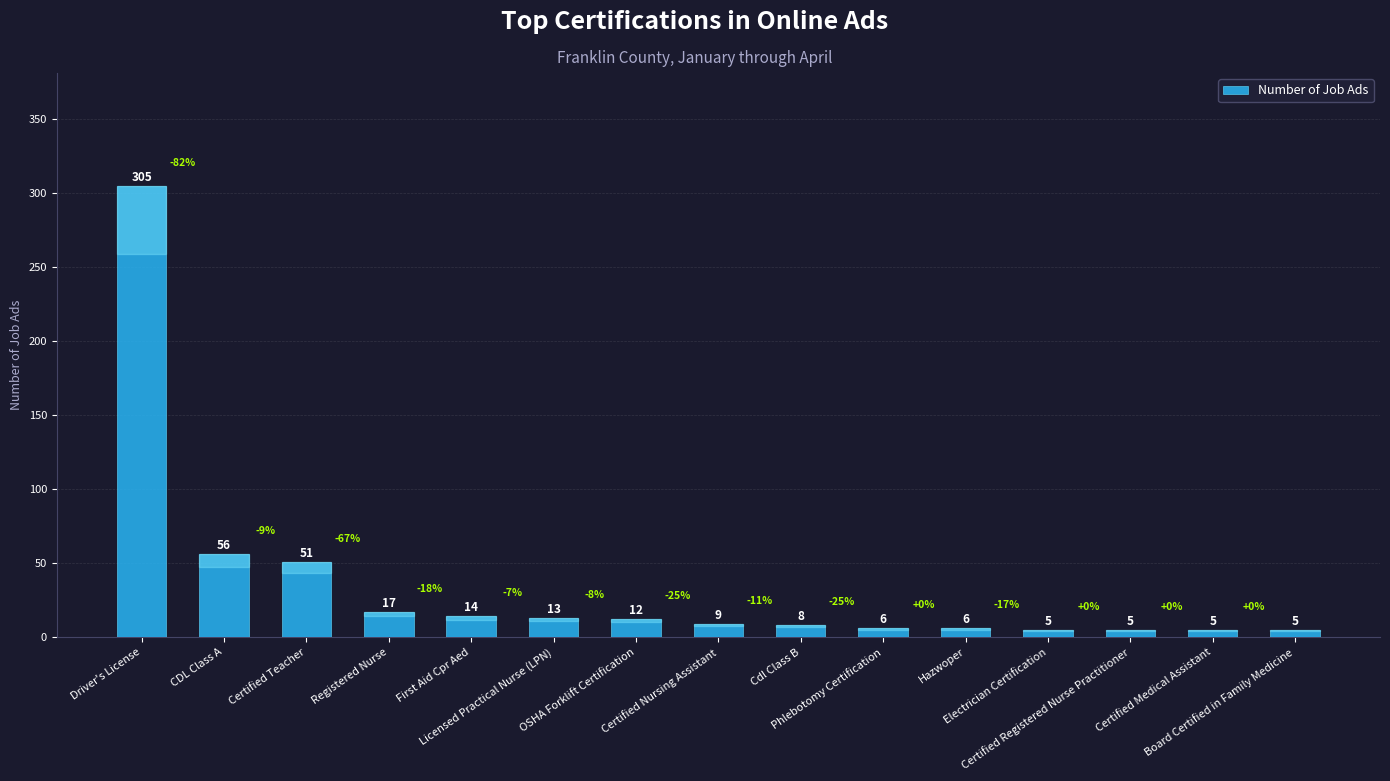

What is the label of the 4th bar from the right?

Electrician Certification